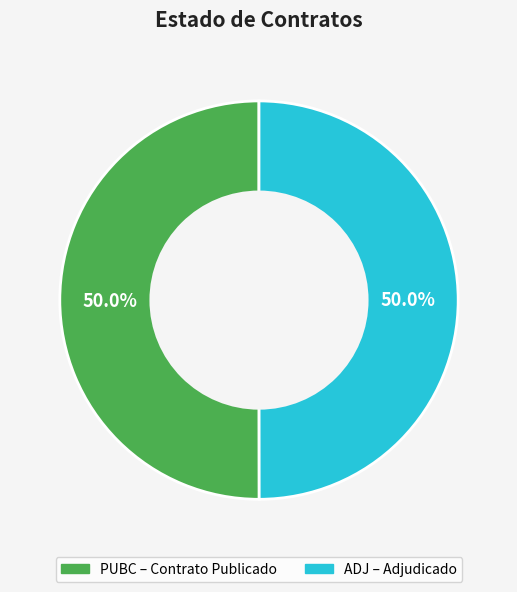

The PUBC slice represents 50% of the pie. True or false?

True